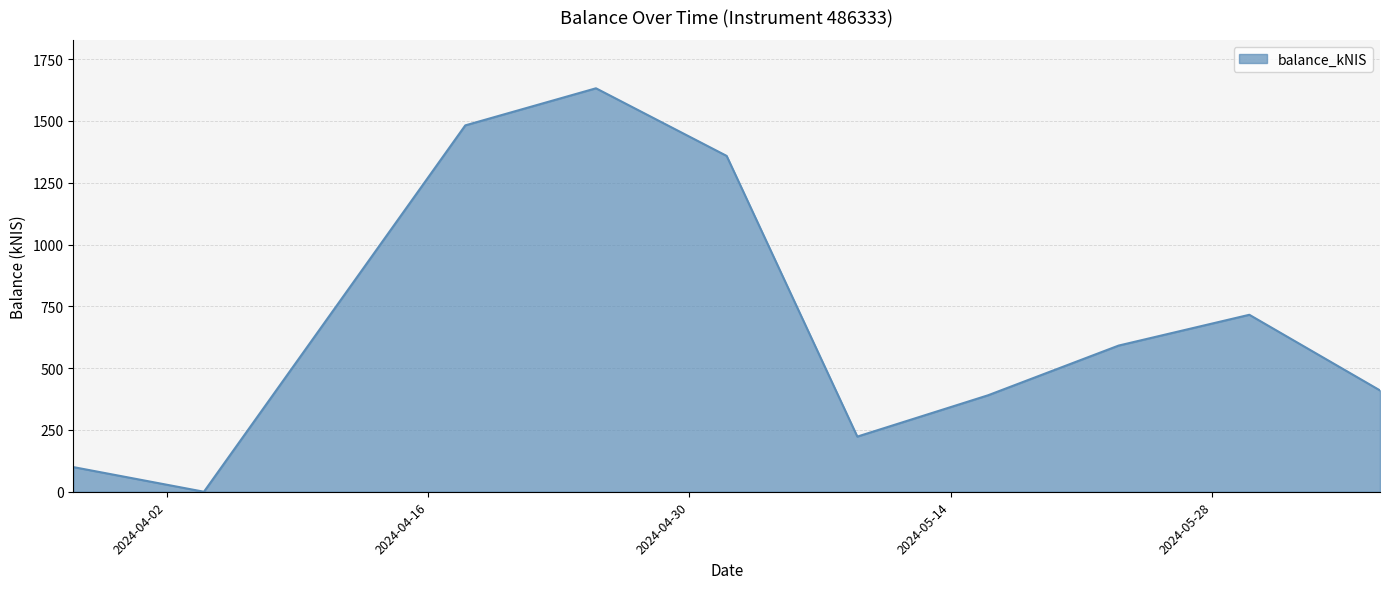

What is the difference between the maximum and second lowest values?

1532.2